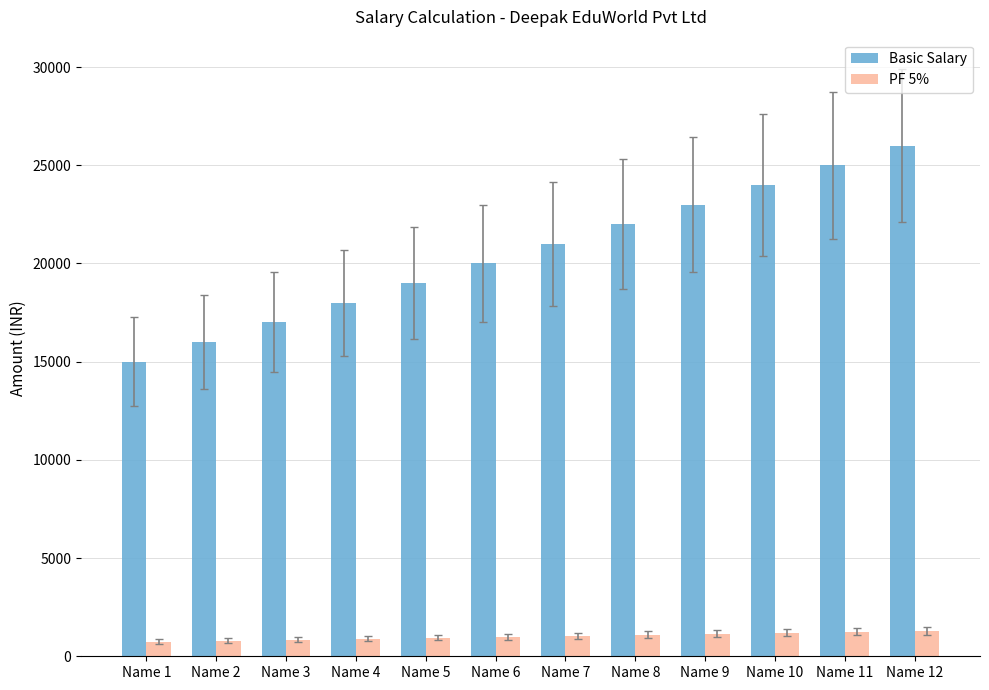

What is the lowest value of the PF 5% series?

750